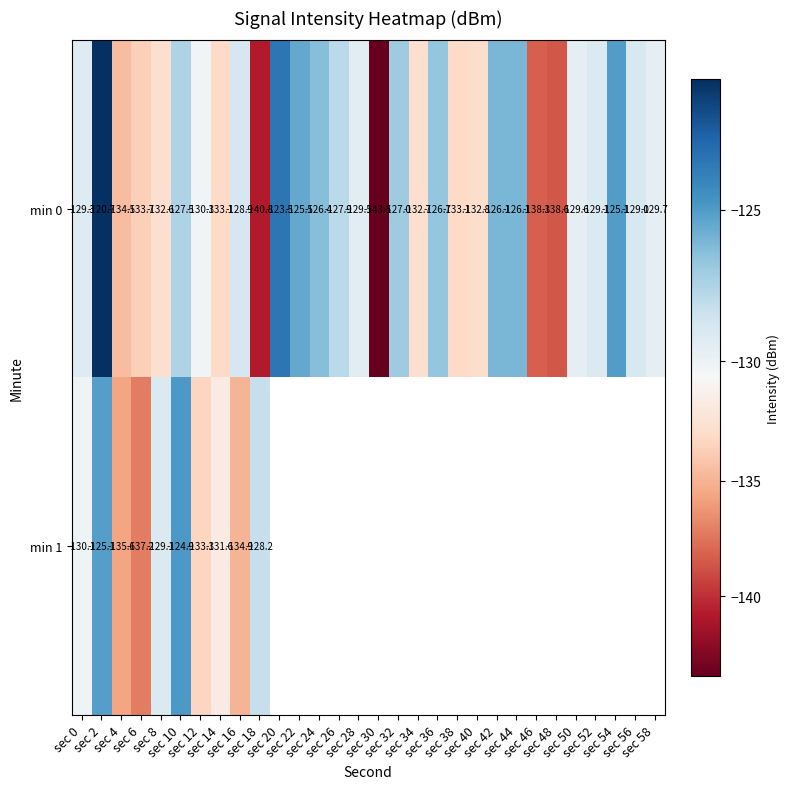

What is the minimum value shown in the chart?

-143.5